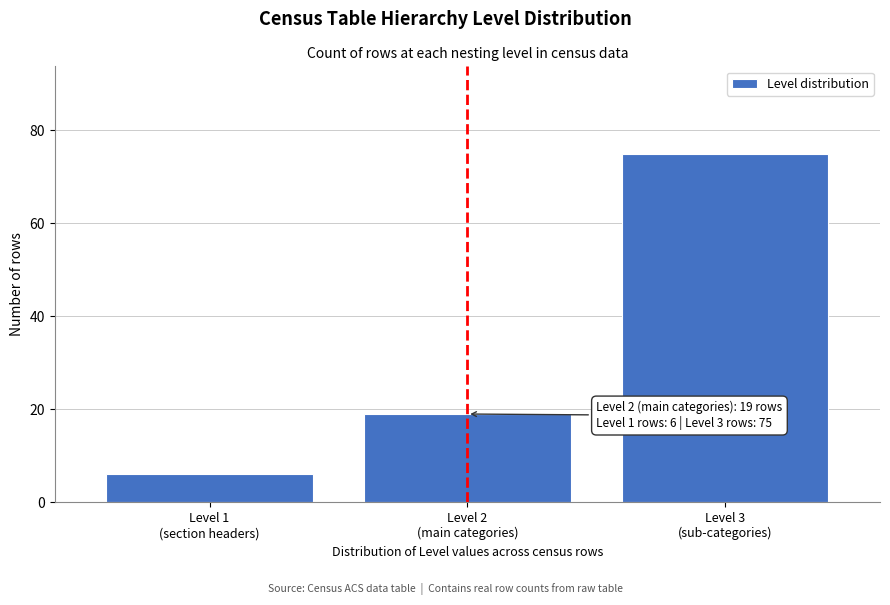

Reading left to right, transcribe all the data shown in this chart.

6	19	75